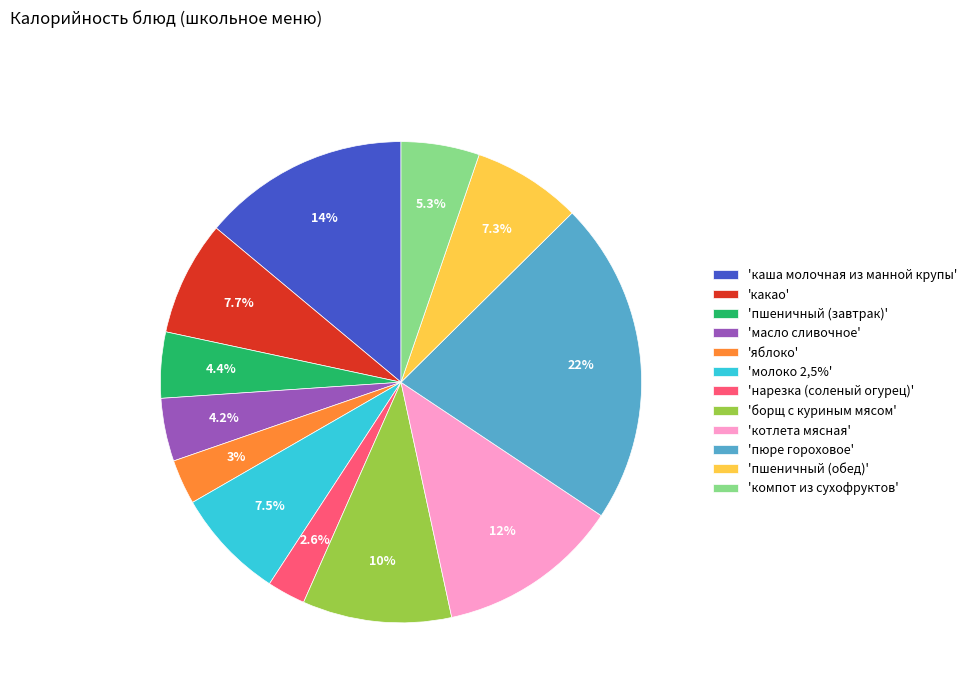

Approximately how many times larger is the value at 'каша молочная из манной крупы' compared to 'какао'?

1.8